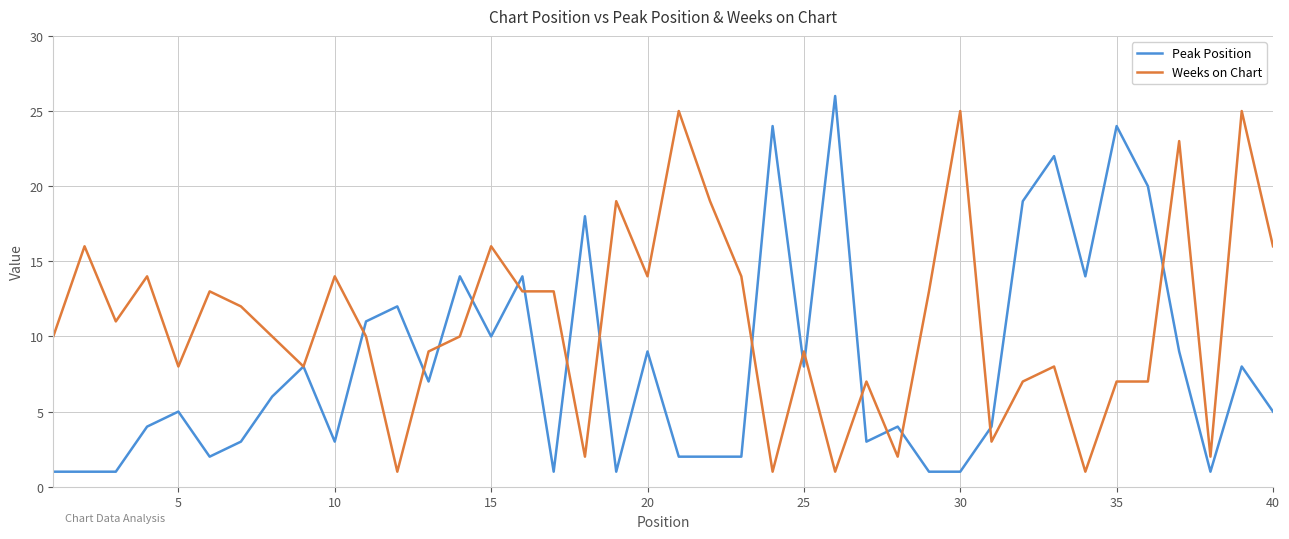

What is the difference between the maximum and minimum values in the Weeks on Chart series?

24